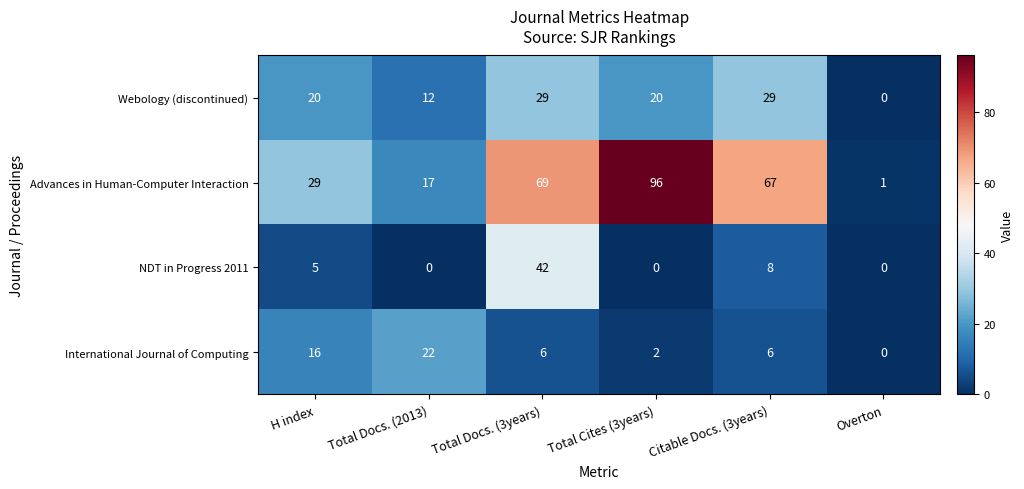

The value of Webology (discontinued) at Total Docs. (2013) is 5. True or false?

False